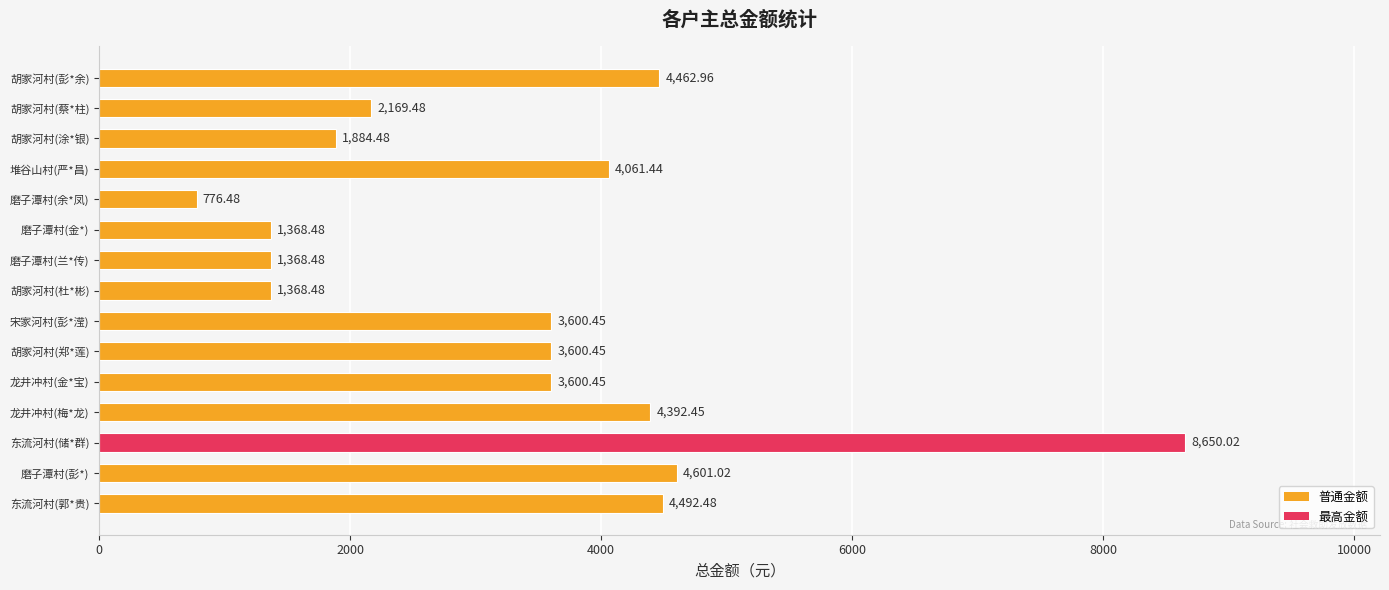

Approximately how many times larger is the value at 磨子潭村(兰*传) compared to 堆谷山村(严*昌)?

0.3